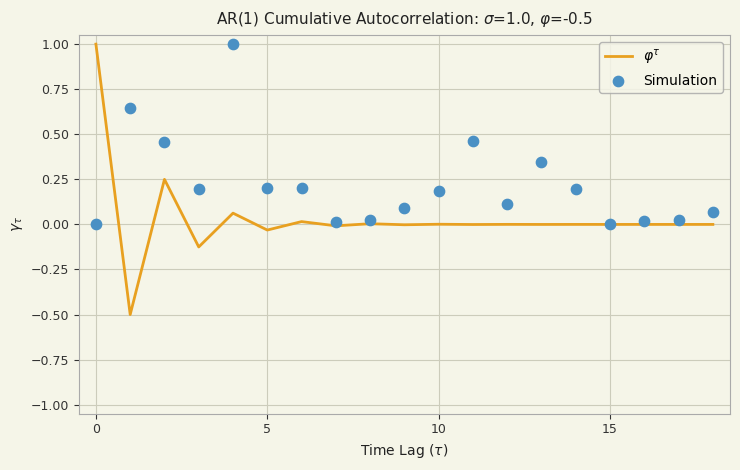

Which series contains the lowest Y value?

$\varphi^\tau$